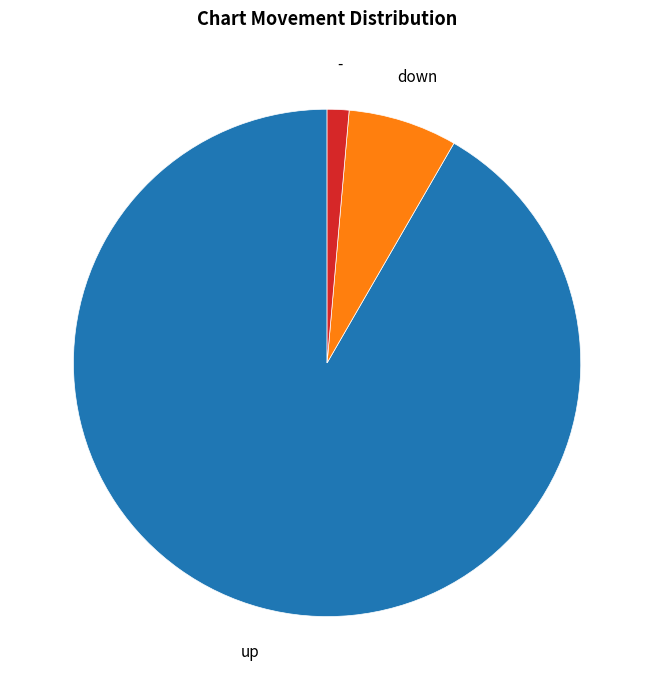

Combined, do - and up account for over 50%?

Yes